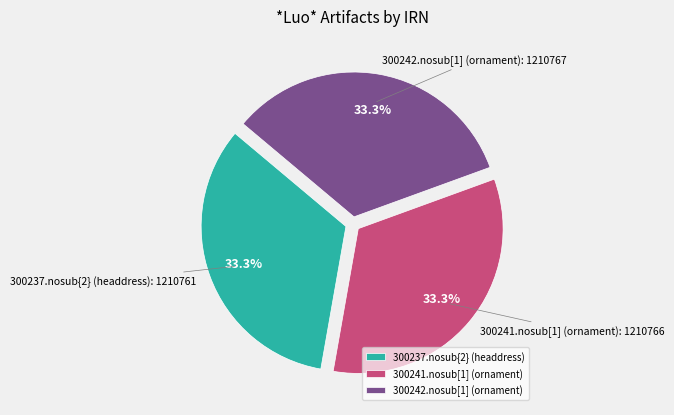

Is it true that 300237.nosub{2} (headdress) is 21% of the pie?

False